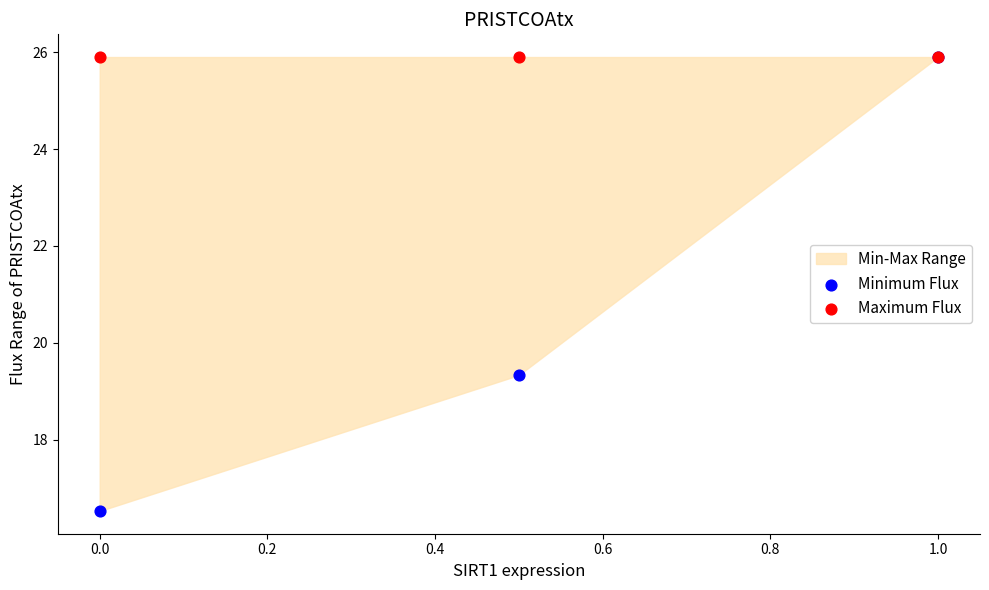

Across all series, what Y value is closest to 21?

19.3